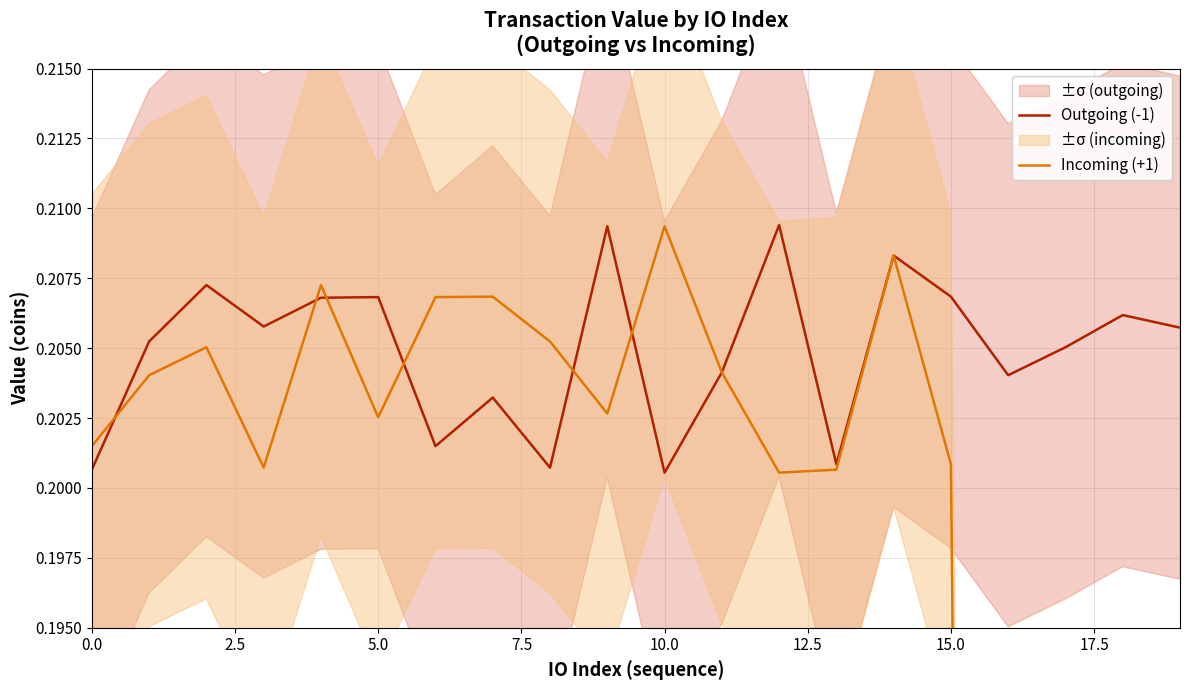

Reading left to right, what are all the values shown in this chart?

Outgoing (-1): 0.2	0.2	0.2	0.2	0.2	0.2	0.2	0.2	0.2	0.2	0.2	0.2	0.2	0.2	0.2	0.2	0.2	0.2	0.2	0.2
Incoming (+1): 0.2	0.2	0.2	0.2	0.2	0.2	0.2	0.2	0.2	0.2	0.2	0.2	0.2	0.2	0.2	0.2	0.0	0.0	0.0	0.0